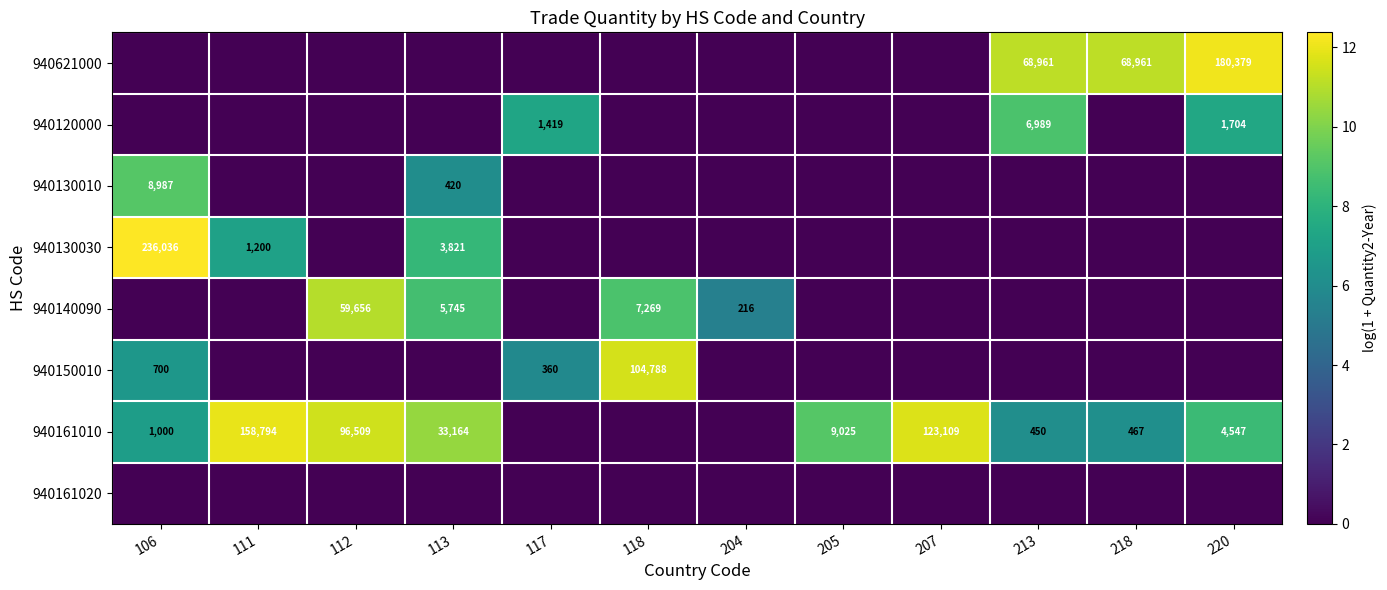

True or false: 940140090 has a value of 5745 at 113.

True